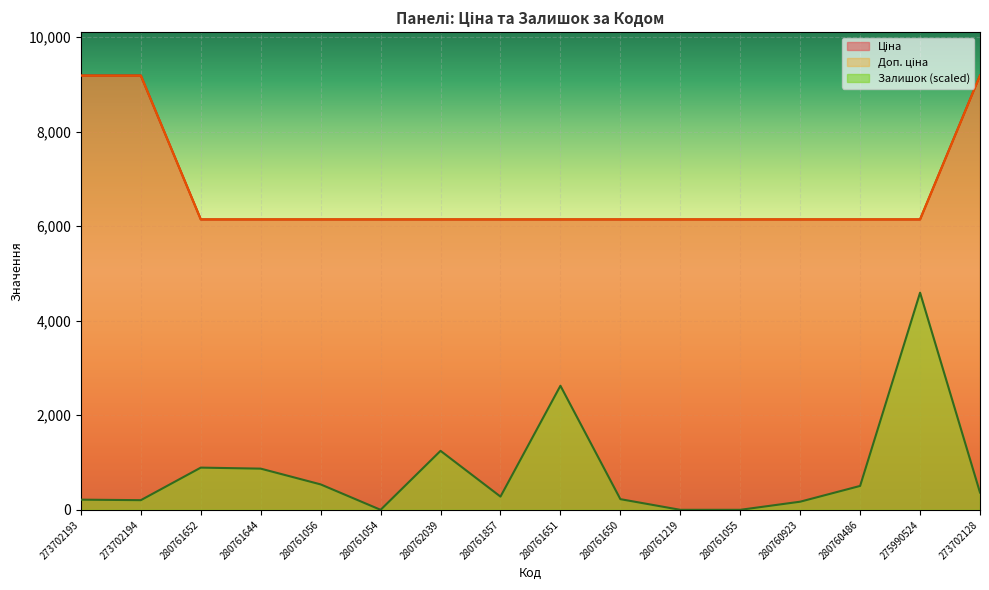

Between 280761056 and 280761055, which series saw the biggest shift?

Залишок